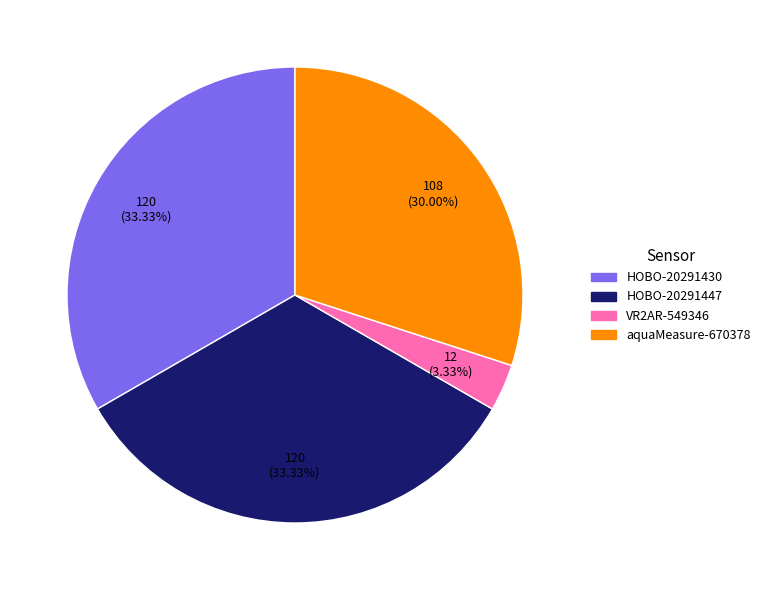

What is the smallest slice in the pie chart?

VR2AR-549346